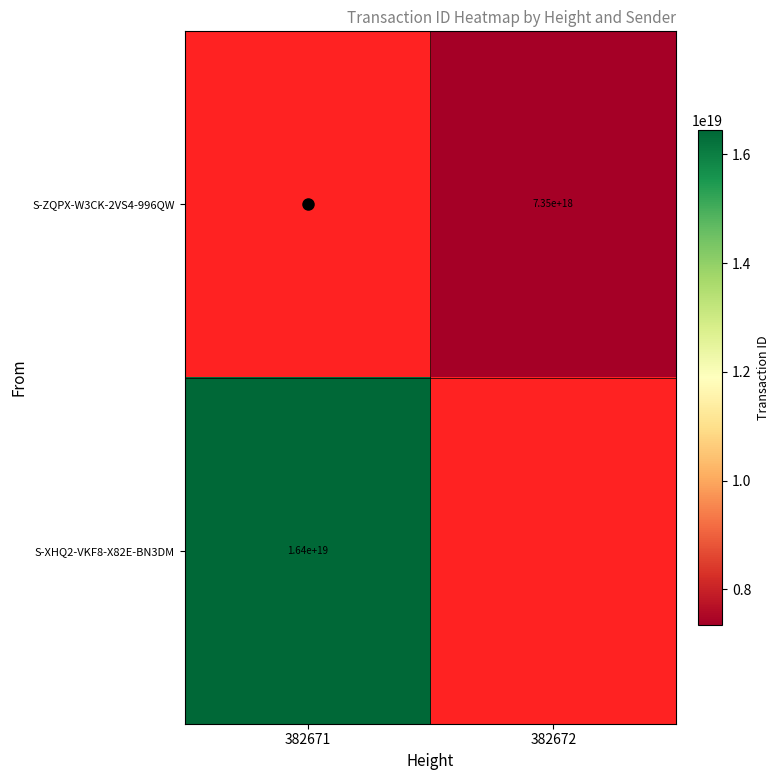

What is the greatest value displayed?

16445345497174654976.0